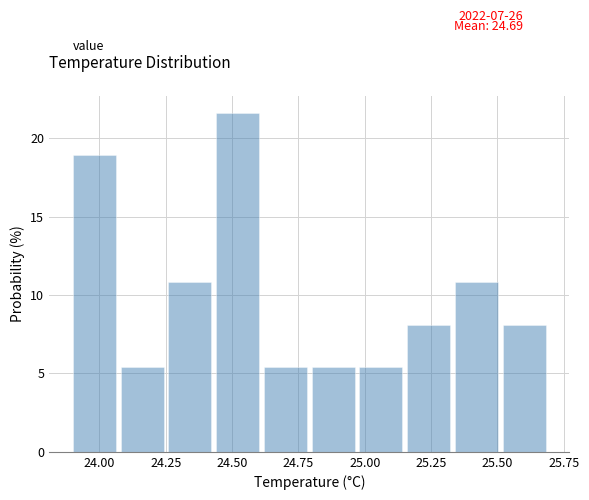

Read against the x-axis, roughly where is the centre of the tallest bar?

24.50